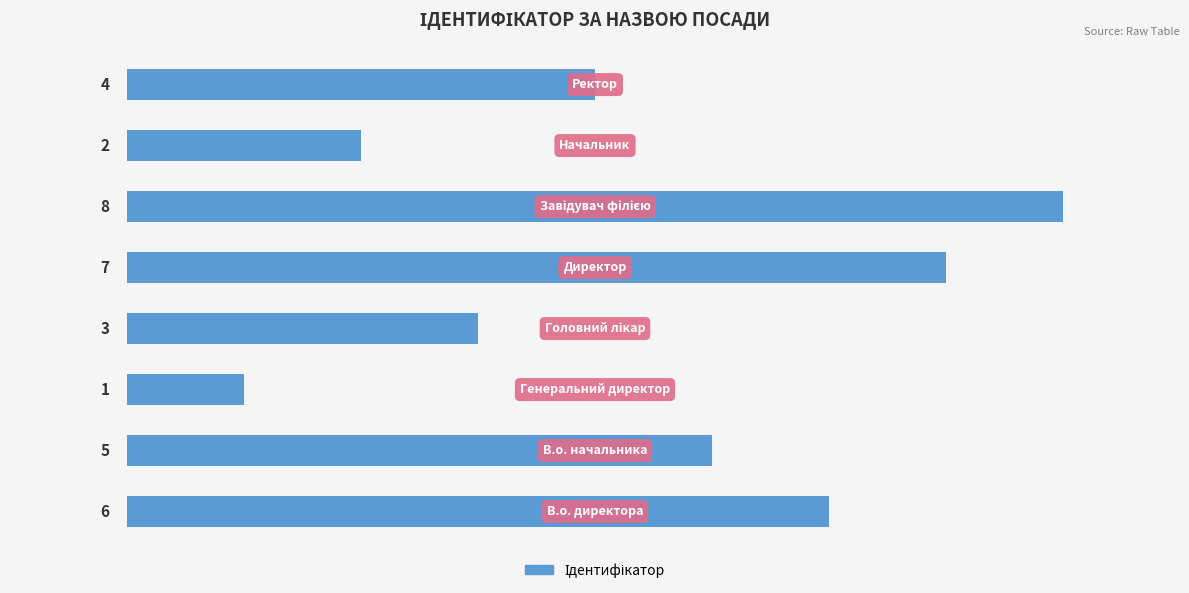

Count the values in the range 3 to 7.

5